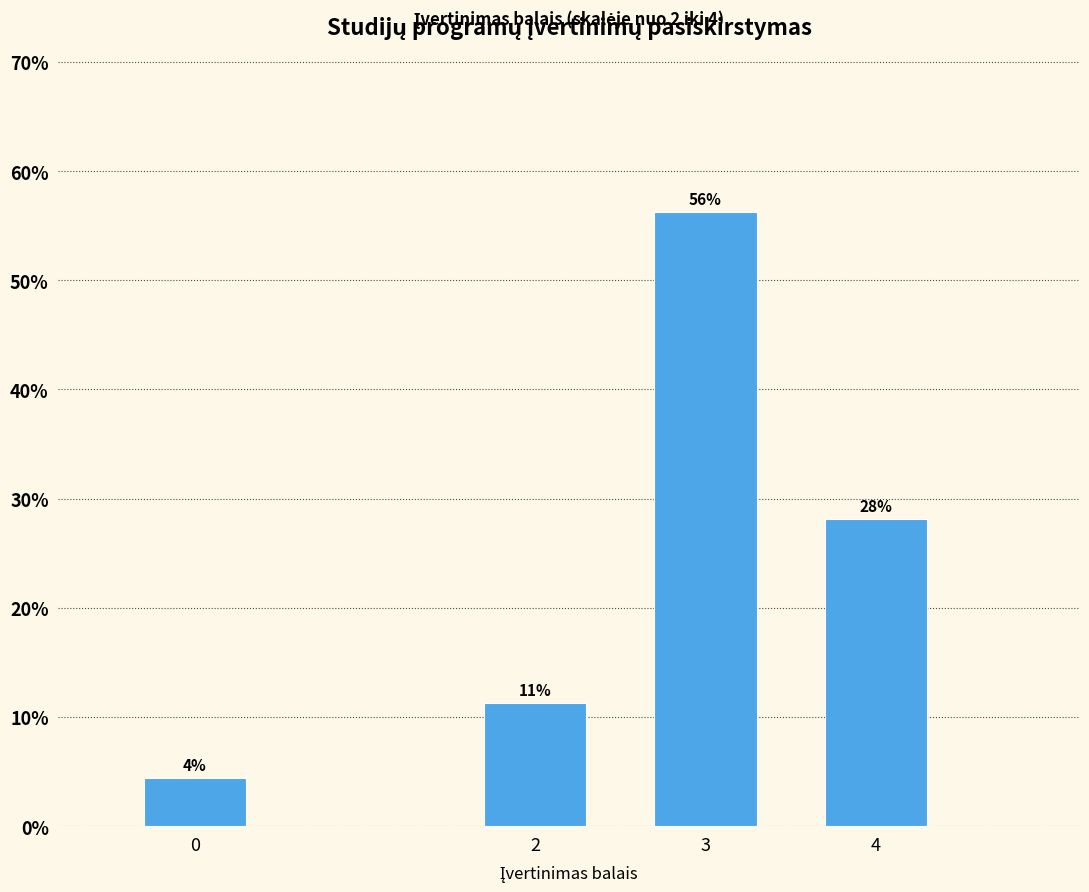

At which label does the data first exceed 28?

3